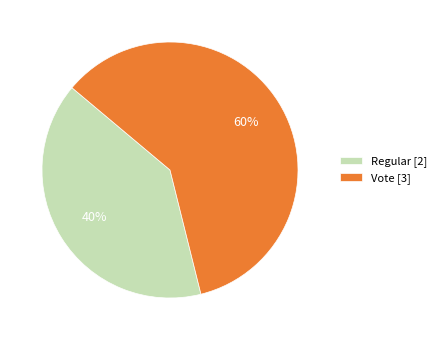

Is the sum of Regular and Vote greater than half?

Yes